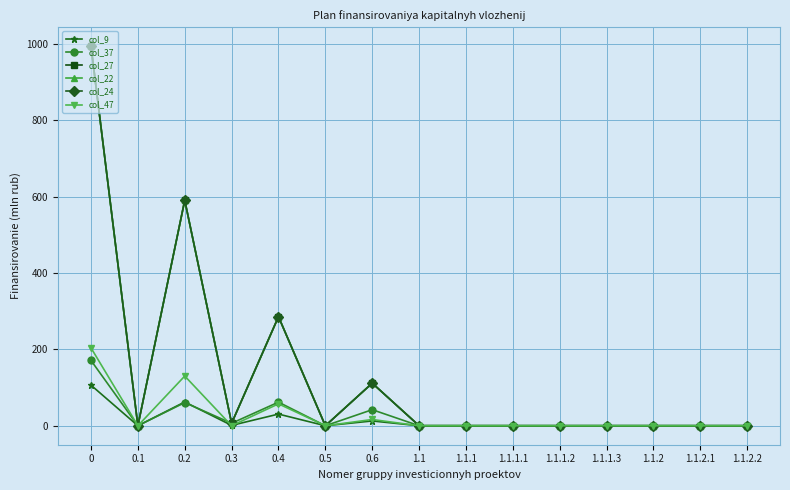

What value does the col_22 series have at 0.6?

111.5